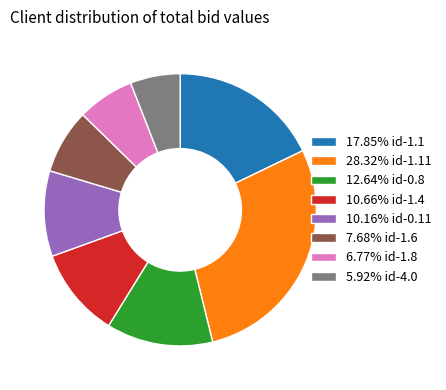

Approximately how many times larger is the value at 5.92% id-4.0 compared to 10.16% id-0.11?

0.6